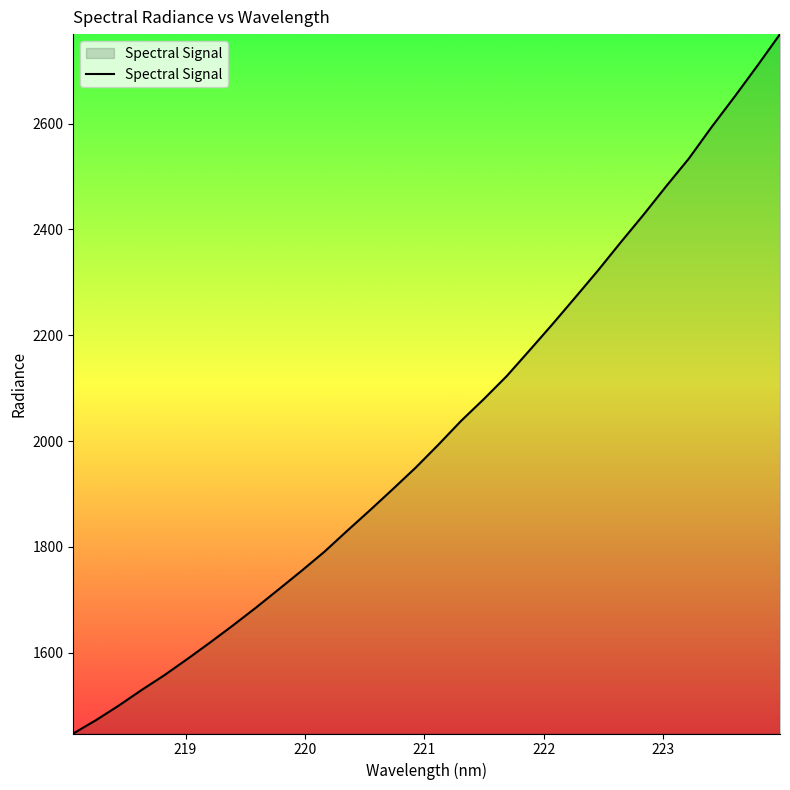

What is the difference between the maximum and minimum values?

1321.8